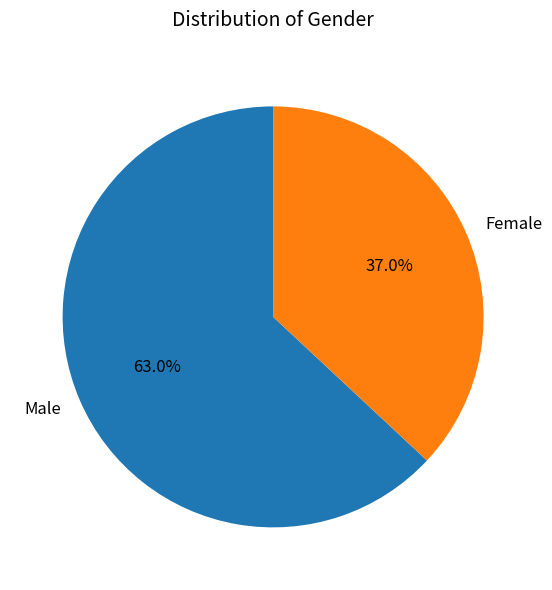

The Female slice represents 37% of the pie. True or false?

True